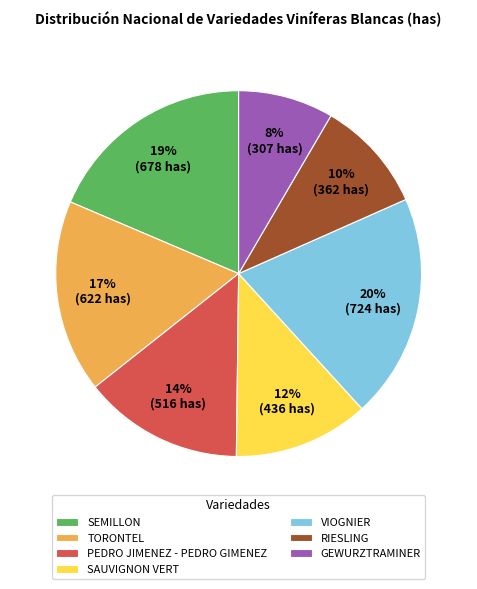

Does TORONTEL represent more than half of the total?

No